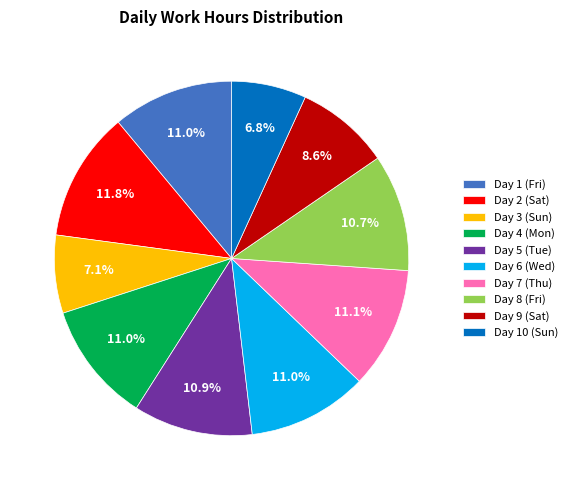

Which category has the biggest portion of the pie?

Day 2 (Sat)